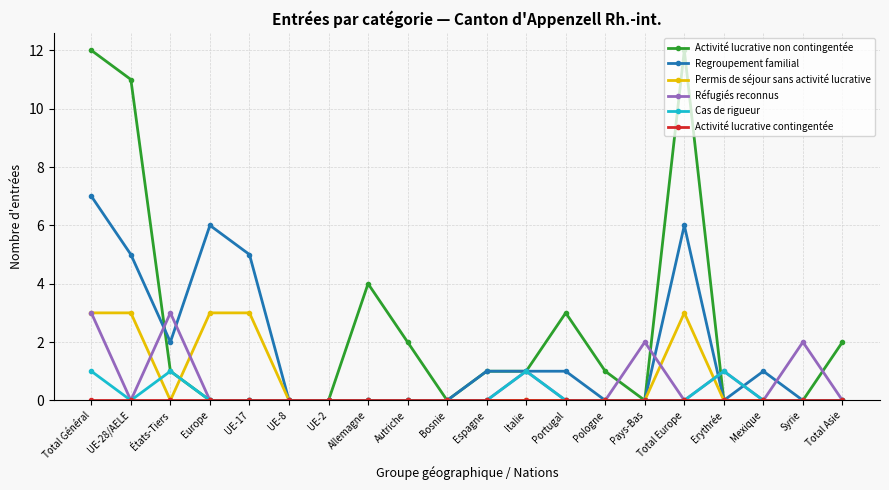

What is the difference between the Regroupement familial values at Europe and UE-2?

6